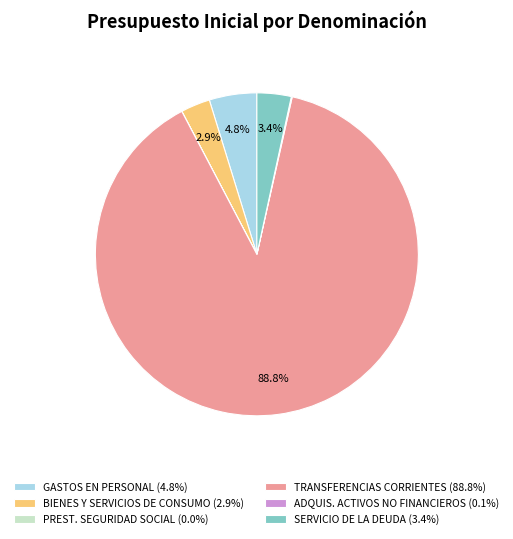

What percentage do PRESTACIONES DE SEGURIDAD SOCIAL and GASTOS EN PERSONAL together represent?

4.8%